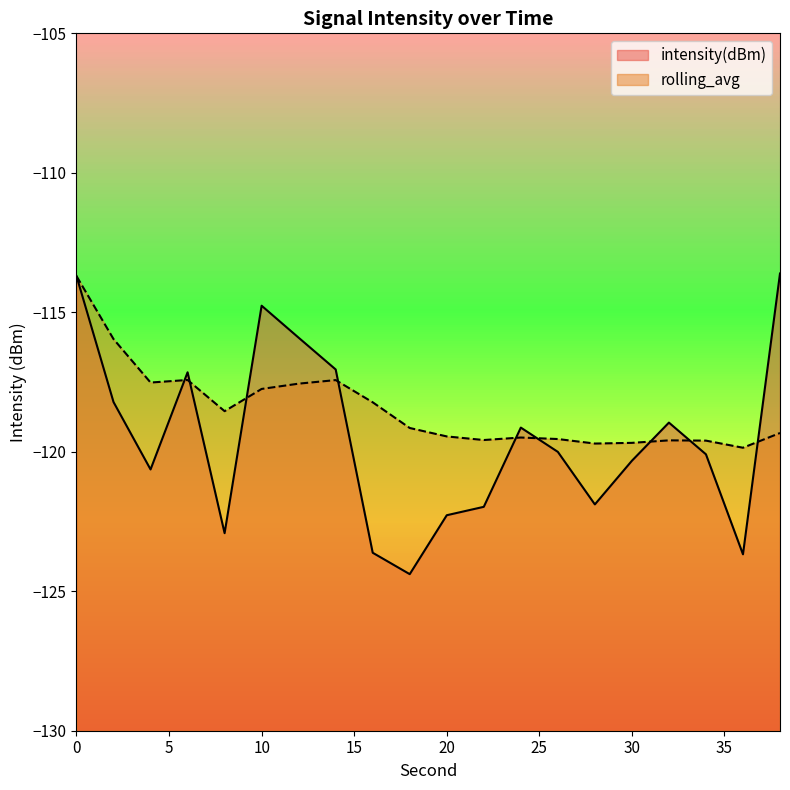

How many series are shown in this chart?

2